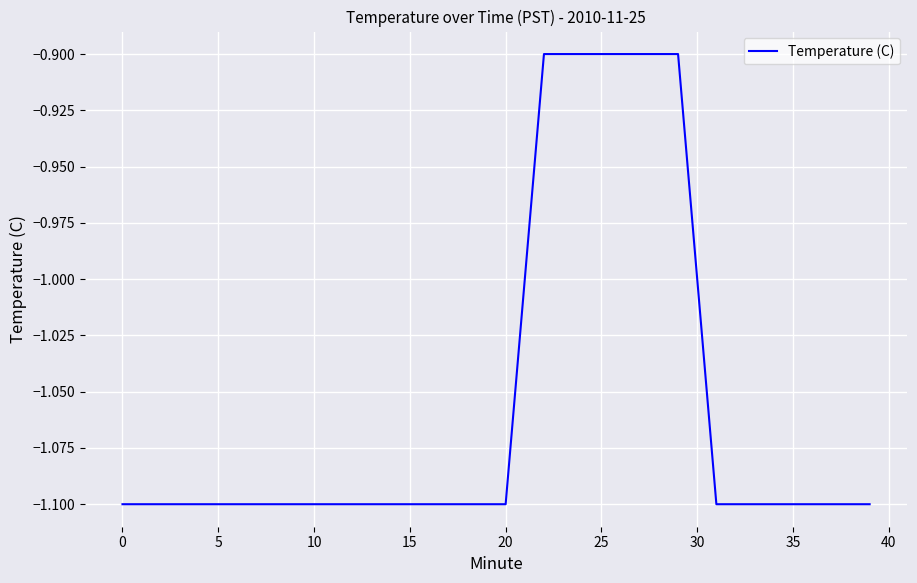

What is the greatest value displayed?

-0.9